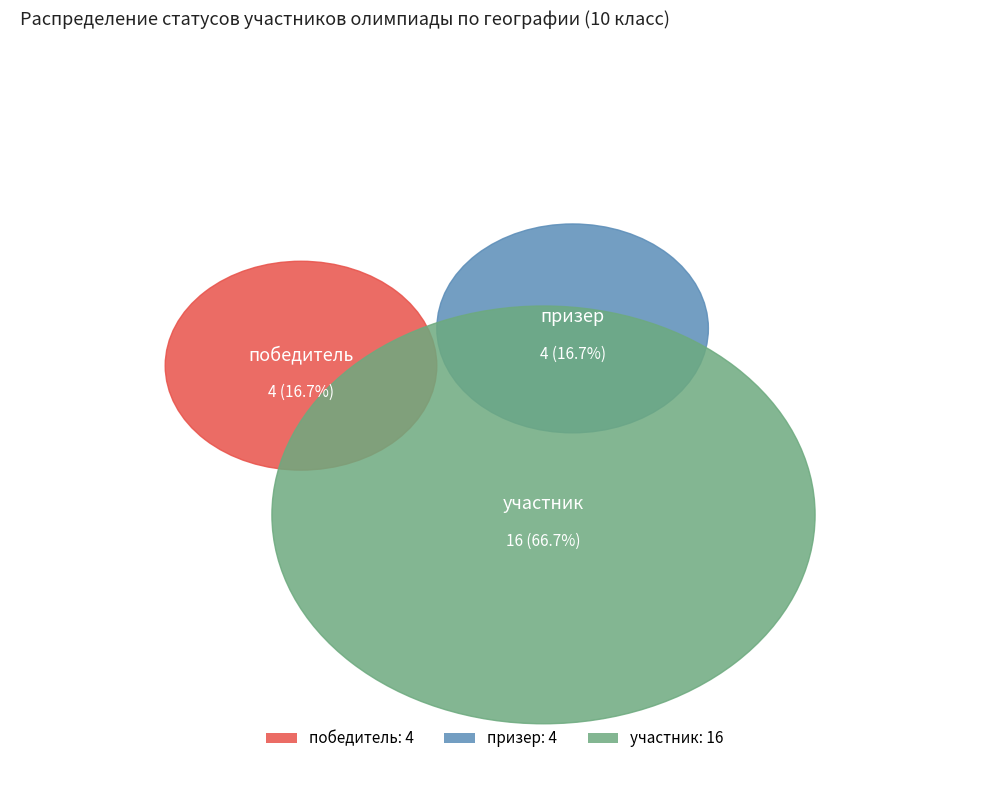

What percentage is the победитель slice, to the nearest percent?

17%